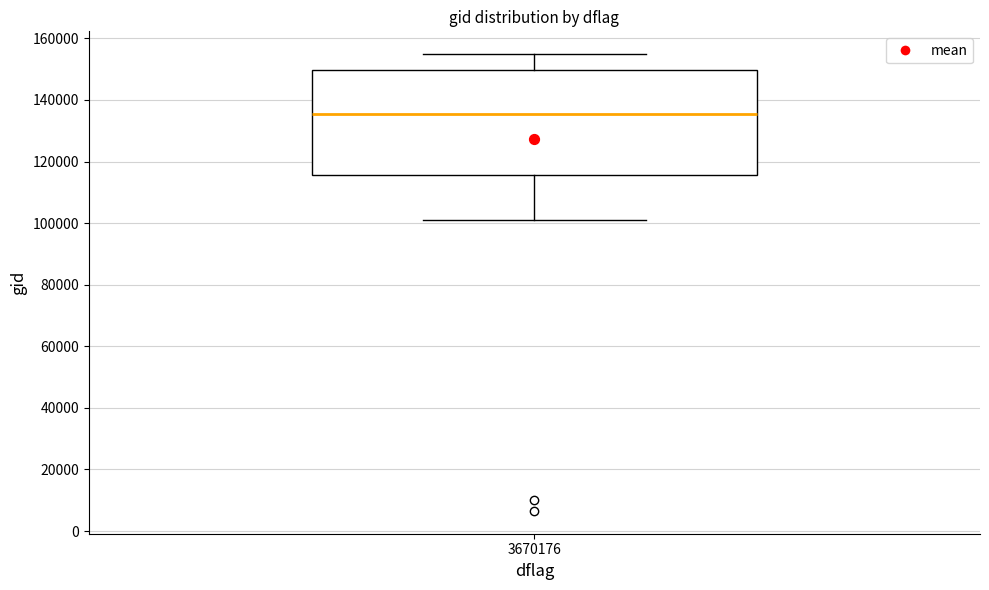

Where does the median line of the box at x = 3670176 sit on the y-axis? The values are not printed on the chart, so give them approximately, as read against the axis.

136000